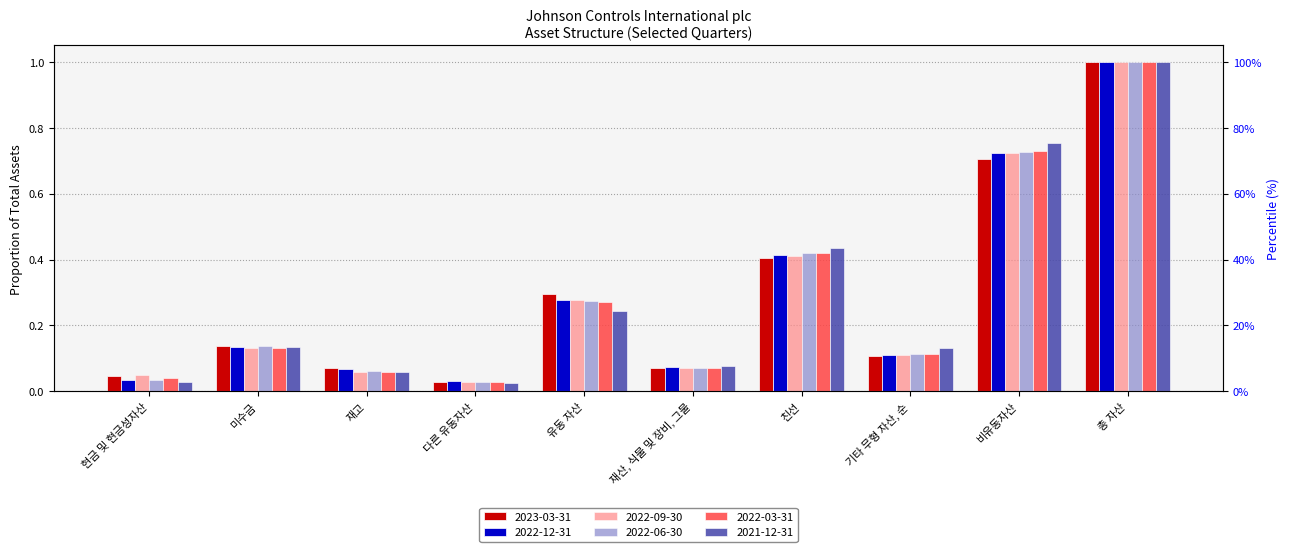

How many groups of bars are there?

10